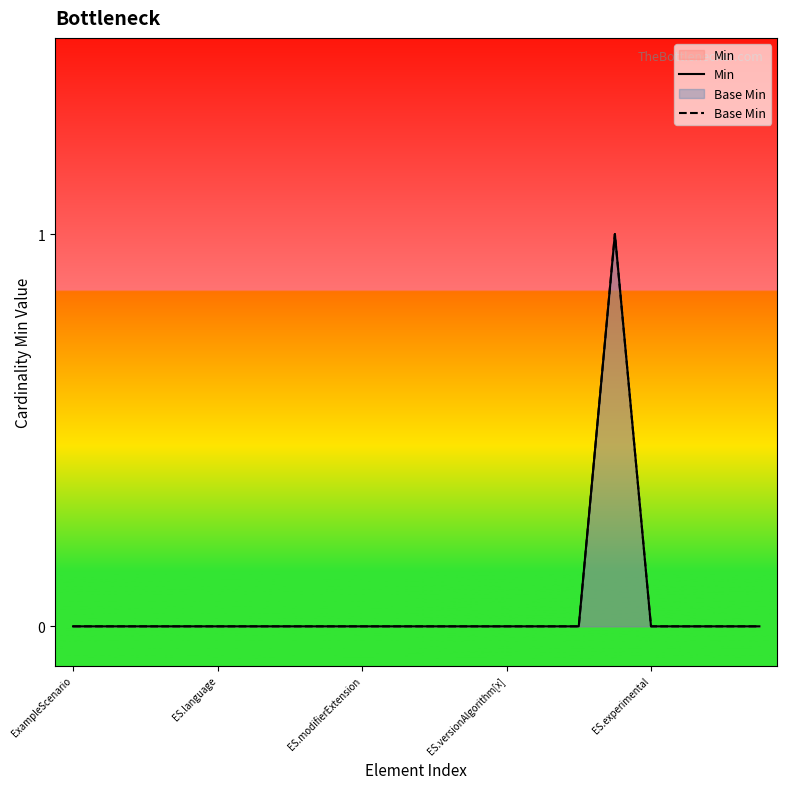

Rank the series by their maximum value, from highest to lowest.

Min, Base Min